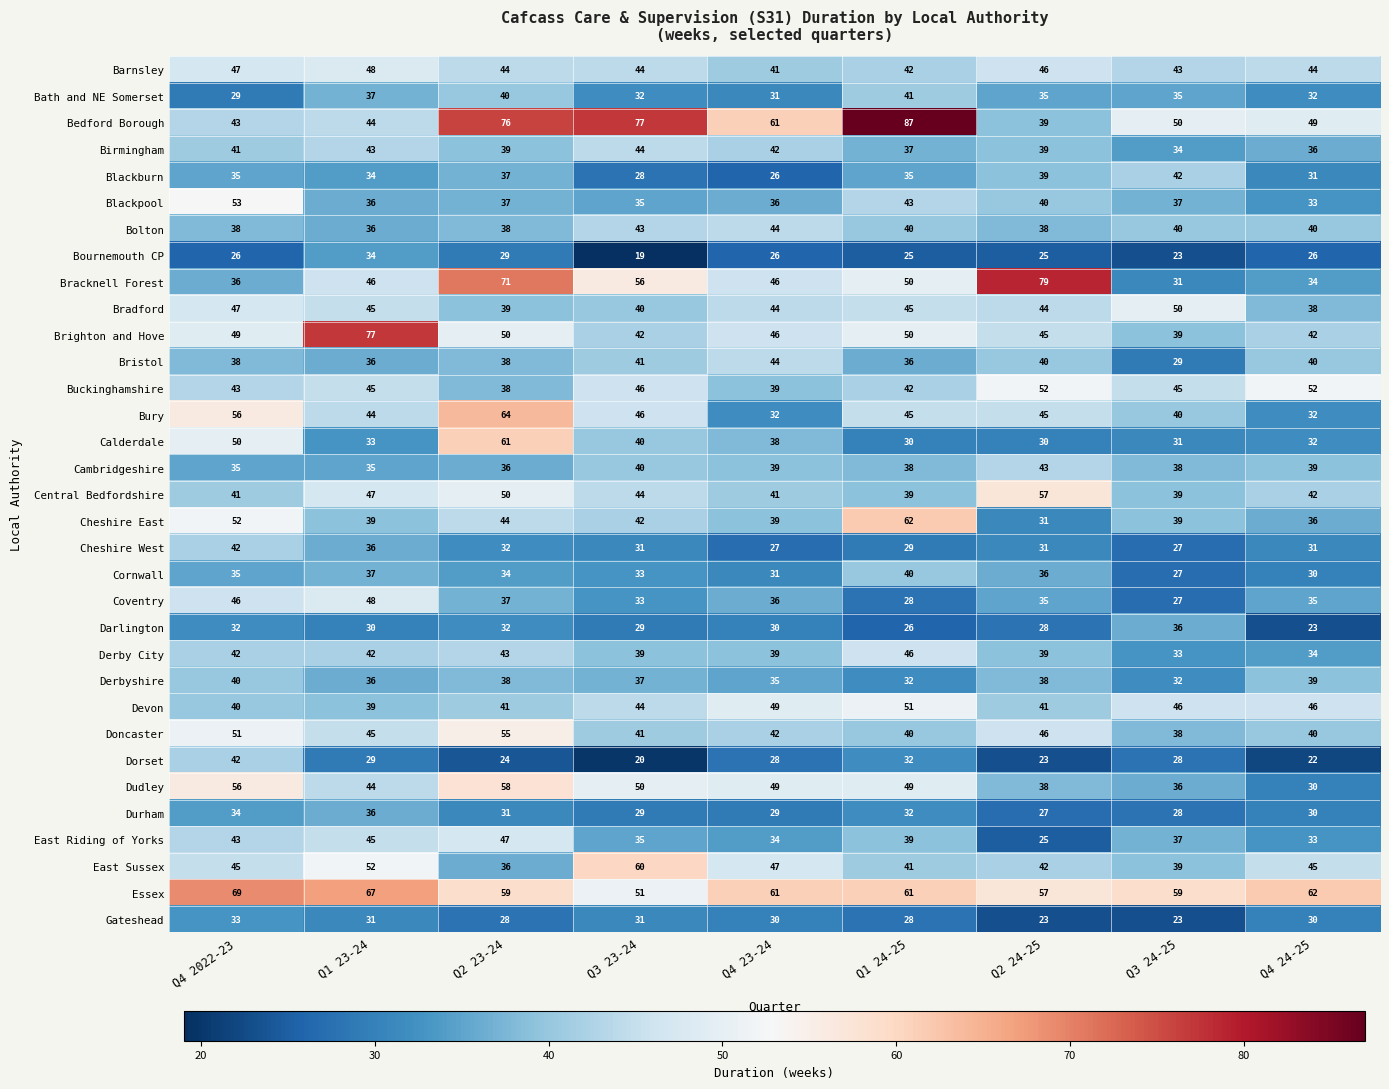

What is the difference between the maximum and minimum values in the Bristol series?

15